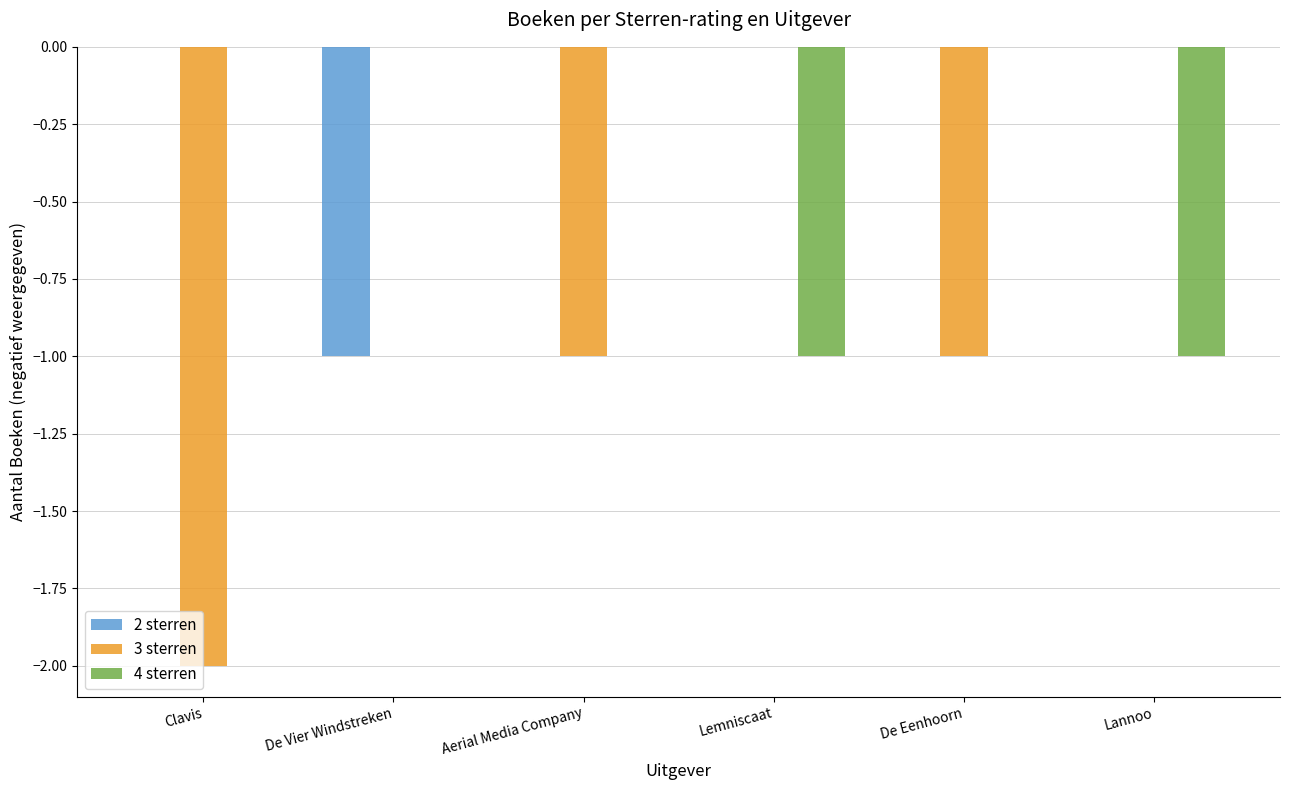

The 4 sterren series shows 0 at Clavis. True or false?

True